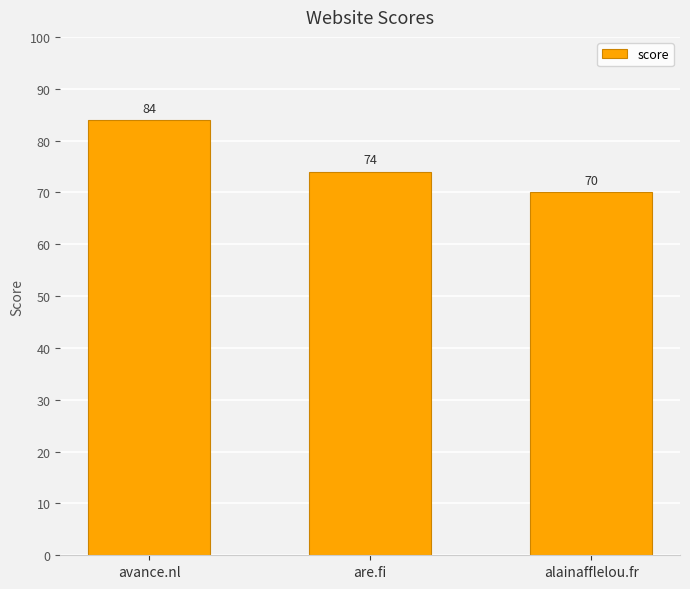

Which has a higher value, alainafflelou.fr or are.fi?

are.fi